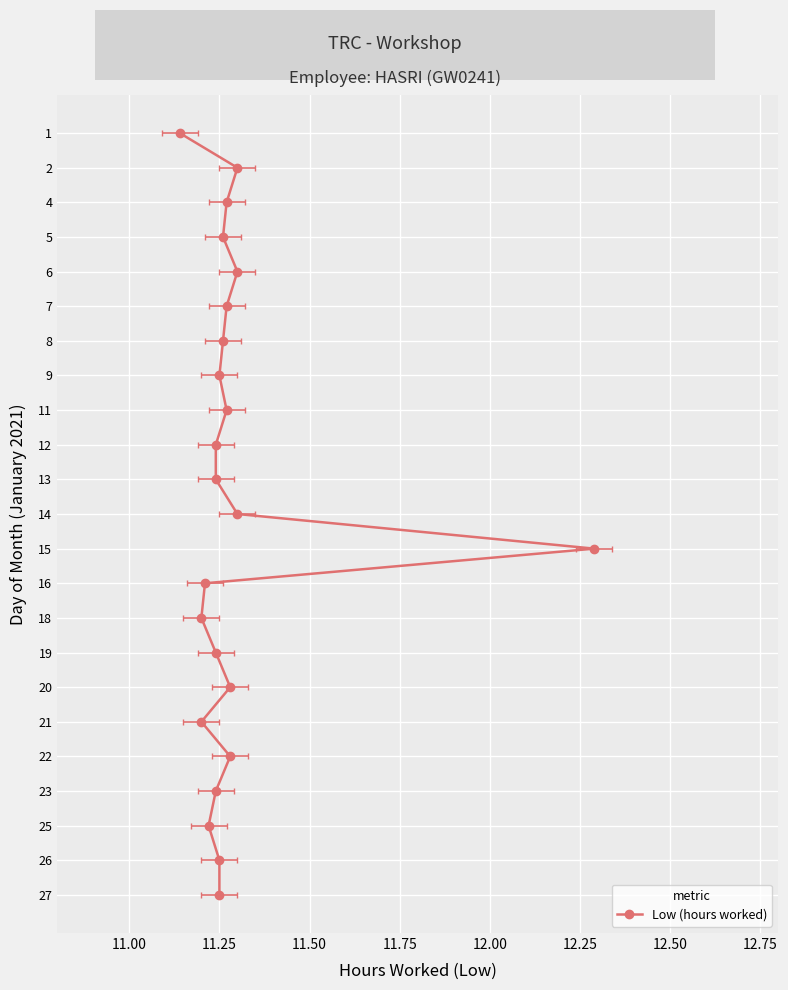

What position from the left is 12.75?

9